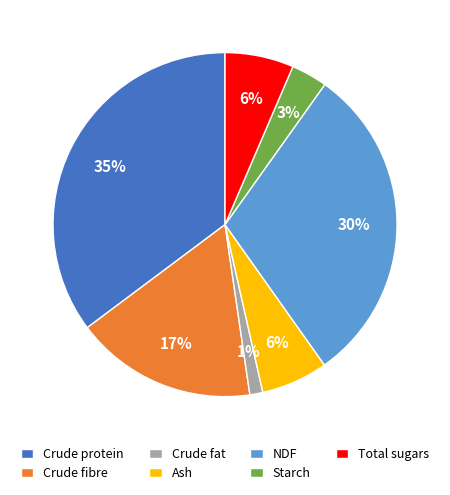

Is there any slice that represents more than half of the pie?

No